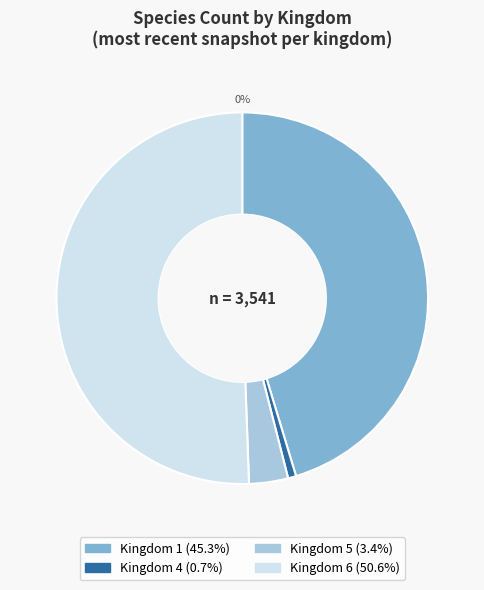

Combined, what portion of the pie is kingdom_6 and kingdom_1?

95.9%